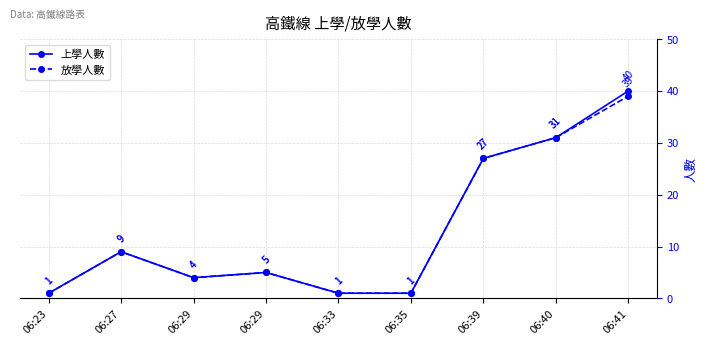

Which label corresponds to the largest value in the chart?

06:41